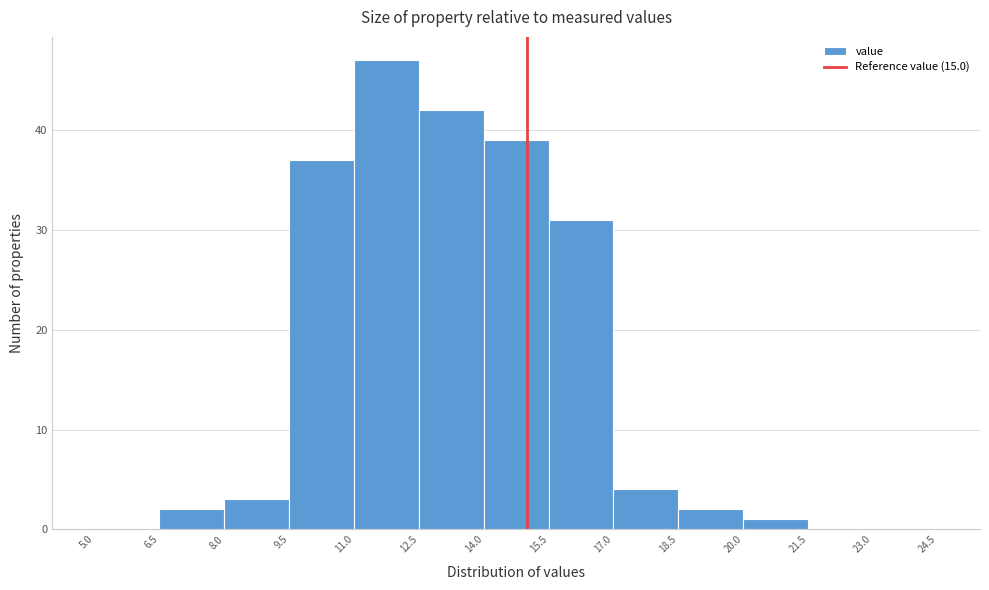

Reading left to right, list every bar in this chart as the range it spans on the x-axis followed by its height. The values are not printed on the chart, so give them approximately, as read against the axis.

5.0 to 6.5: 0
6.5 to 8.0: 2
8.0 to 9.5: 3
9.5 to 11.0: 37
11.0 to 12.5: 47
12.5 to 14.0: 42
14.0 to 15.5: 39
15.5 to 17.0: 31
17.0 to 18.5: 4
18.5 to 20.0: 2
20.0 to 21.5: 1
21.5 to 23.0: 0
23.0 to 24.5: 0